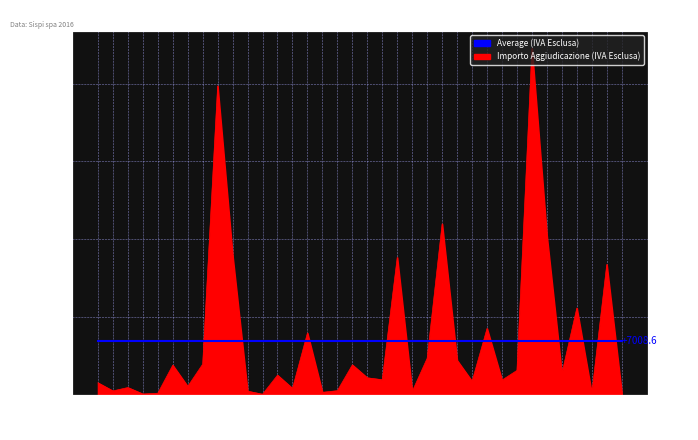

What is the difference between the maximum and minimum values?

44356.0